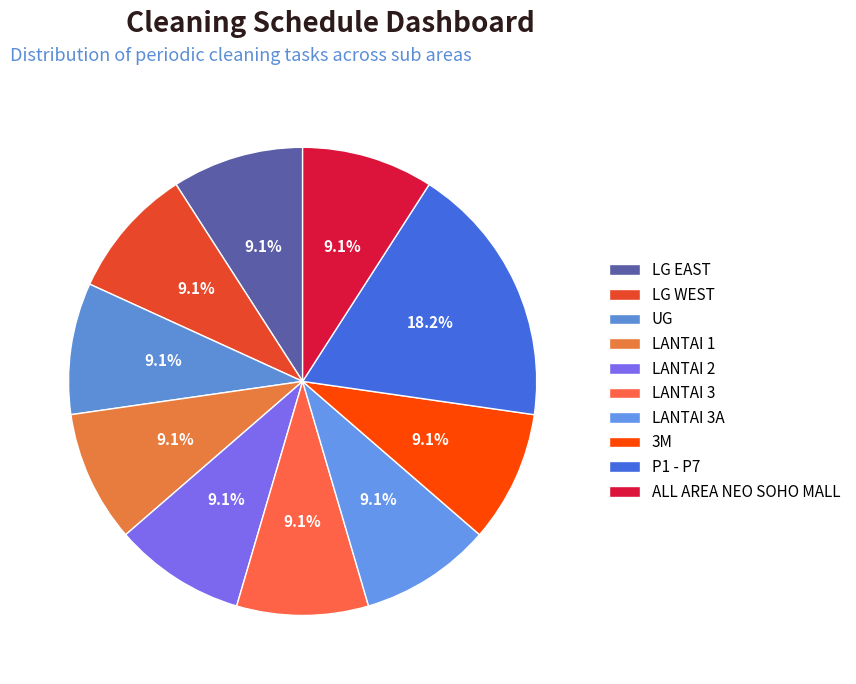

To the nearest percent, what is the difference between the largest and smallest slice percentages?

9%